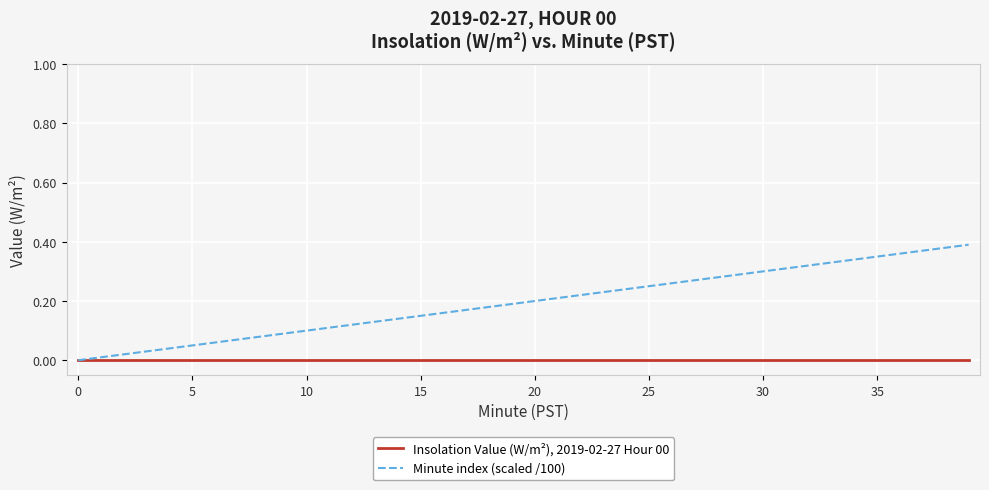

Which series has the largest range (max minus min)?

Minute index (scaled /100)